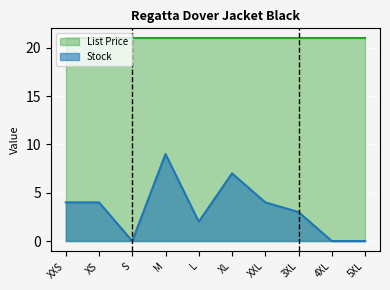

Reading left to right, transcribe all the data shown in this chart.

4	4	0	9	2	7	4	3	0	0